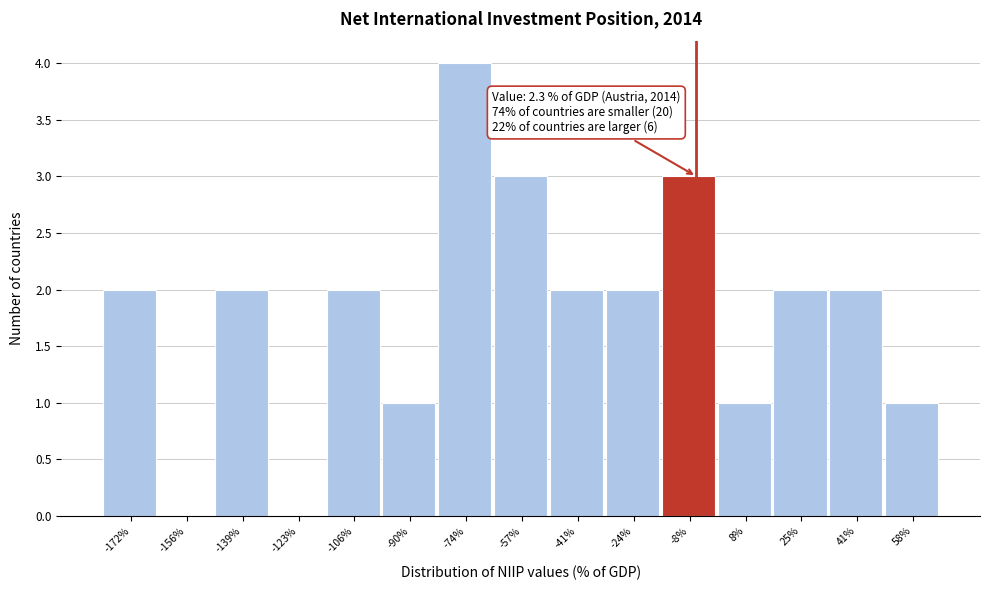

Reading right to left, what are all the values shown in this chart?

58%=1	41%=2	25%=2	8%=1	-8%=3	-24%=2	-41%=2	-57%=3	-74%=4	-90%=1	-106%=2	-123%=0	-139%=2	-156%=0	-172%=2